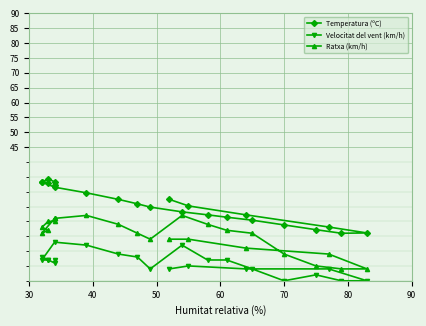

What position from the right is 70?

16